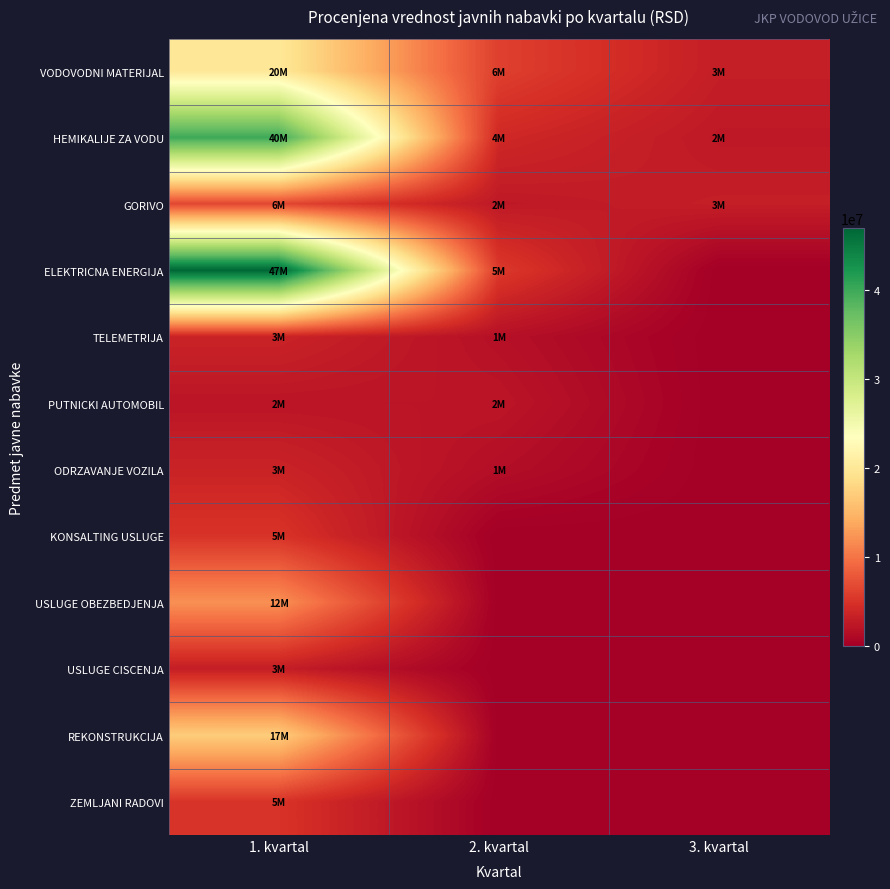

Reading right to left, transcribe all the data shown in this chart.

VODOVODNI MATERIJAL: 3. kvartal=3000000	2. kvartal=6000000	1. kvartal=20000000
HEMIKALIJE ZA VODU: 3. kvartal=2500000	2. kvartal=4000000	1. kvartal=40000000
GORIVO: 3. kvartal=3000000	2. kvartal=2500000	1. kvartal=6500000
ELEKTRICNA ENERGIJA: 3. kvartal=0	2. kvartal=5500000	1. kvartal=47000000
TELEMETRIJA: 3. kvartal=0	2. kvartal=1700000	1. kvartal=3500000
PUTNICKI AUTOMOBIL: 3. kvartal=0	2. kvartal=2200000	1. kvartal=2200000
ODRZAVANJE VOZILA: 3. kvartal=0	2. kvartal=1500000	1. kvartal=3500000
KONSALTING USLUGE: 3. kvartal=0	2. kvartal=0	1. kvartal=5000000
USLUGE OBEZBEDJENJA: 3. kvartal=0	2. kvartal=0	1. kvartal=12000000
USLUGE CISCENJA: 3. kvartal=0	2. kvartal=0	1. kvartal=3000000
REKONSTRUKCIJA: 3. kvartal=0	2. kvartal=0	1. kvartal=17000000
ZEMLJANI RADOVI: 3. kvartal=0	2. kvartal=0	1. kvartal=5000000